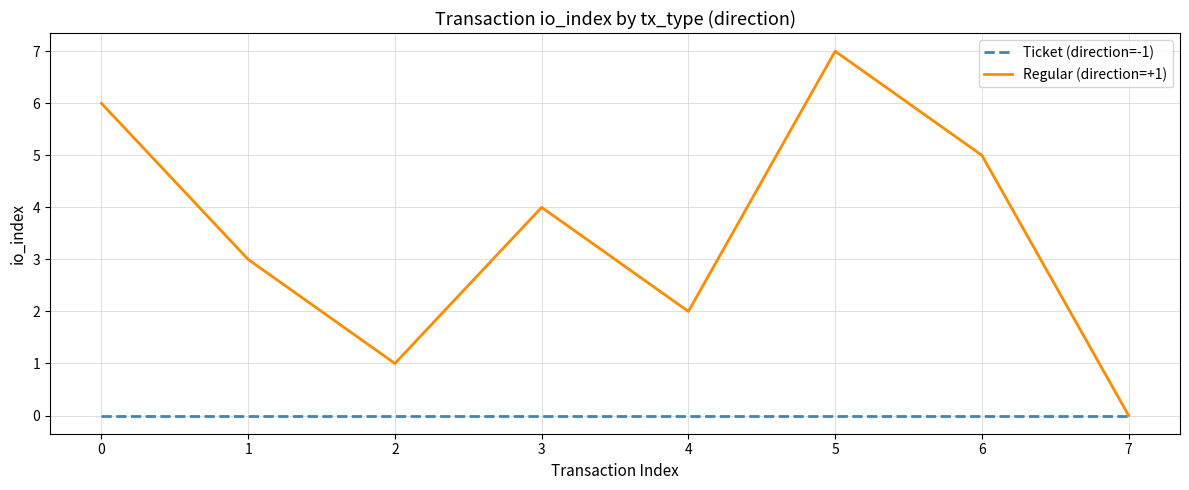

Which series has the widest spread of values?

Regular (direction=+1)